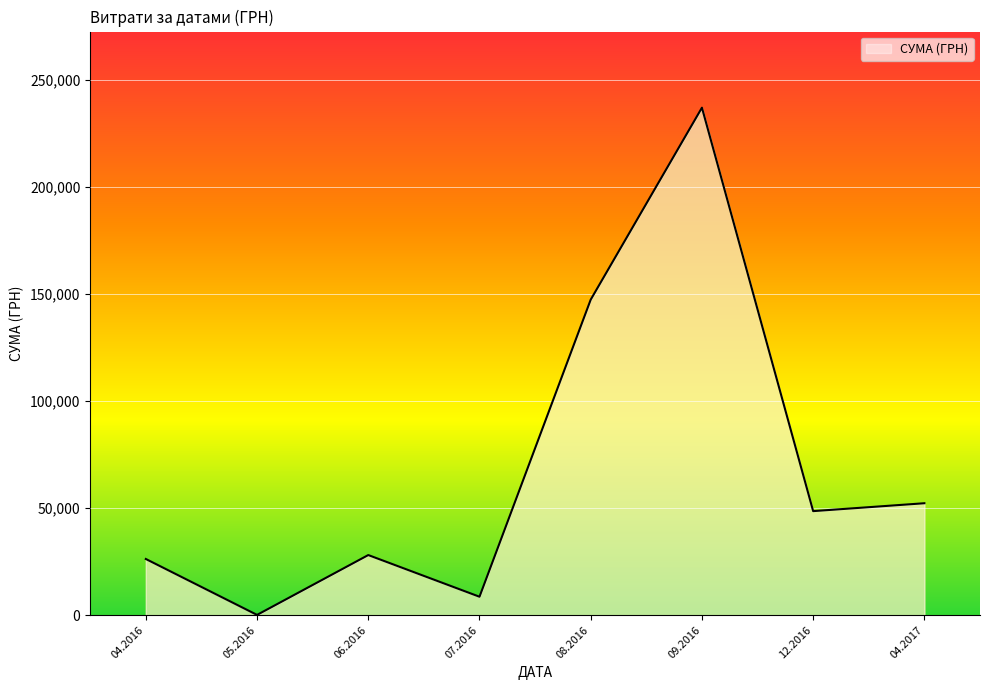

What is the greatest value displayed?

236970.0